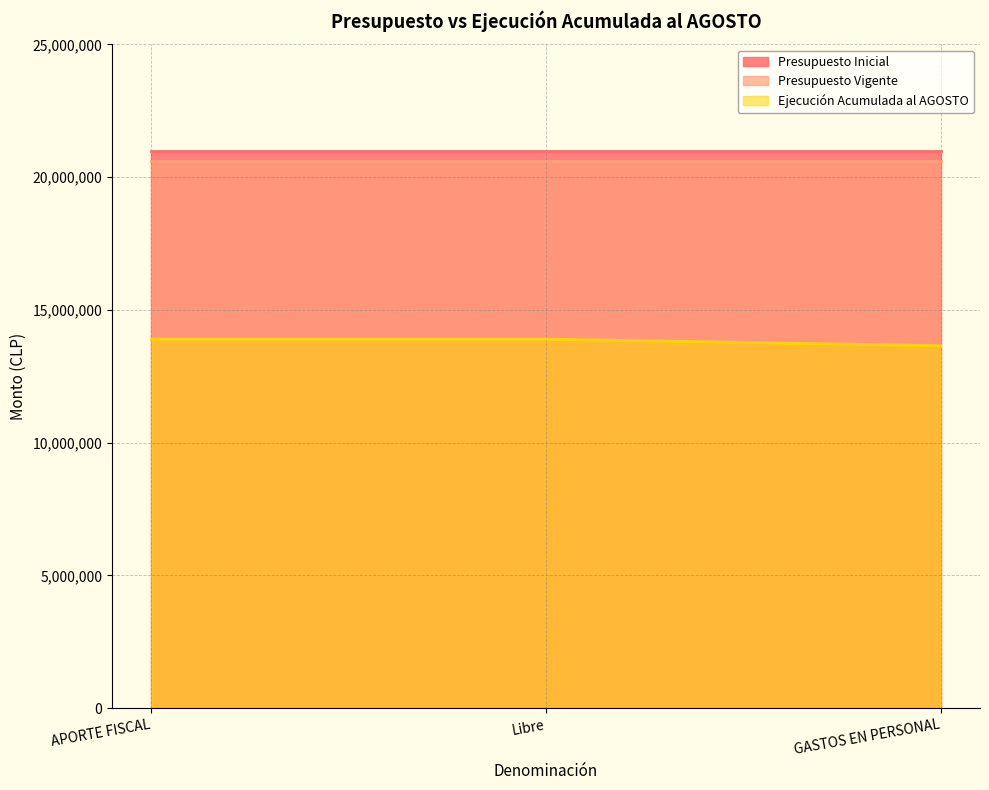

How many distinct data groups are displayed?

3